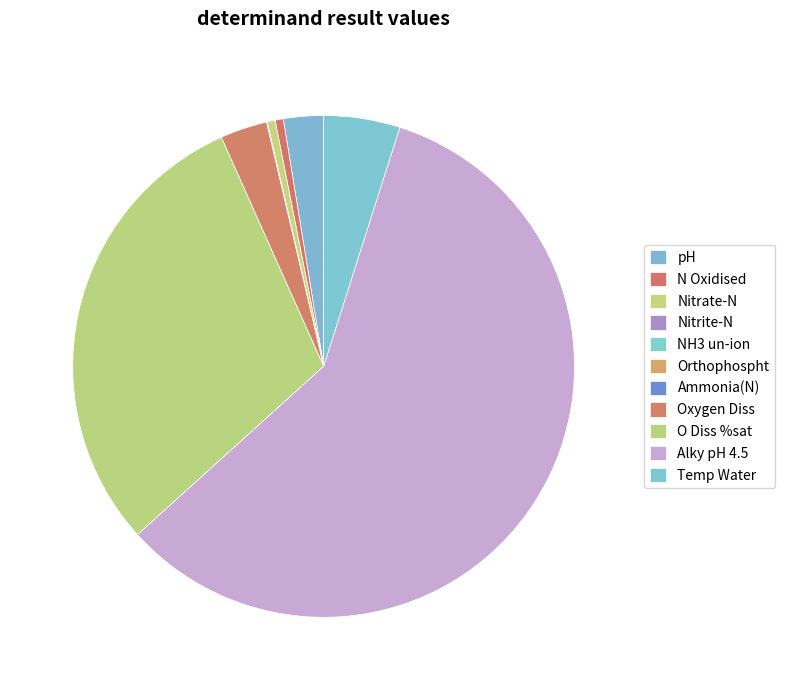

What is the largest slice in the pie chart?

Alky pH 4.5